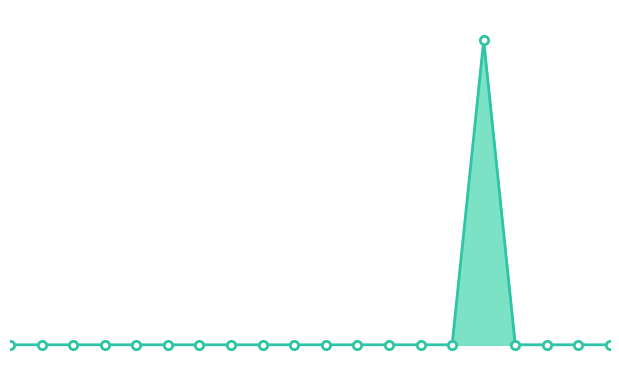

Count the number of data series in this chart.

1